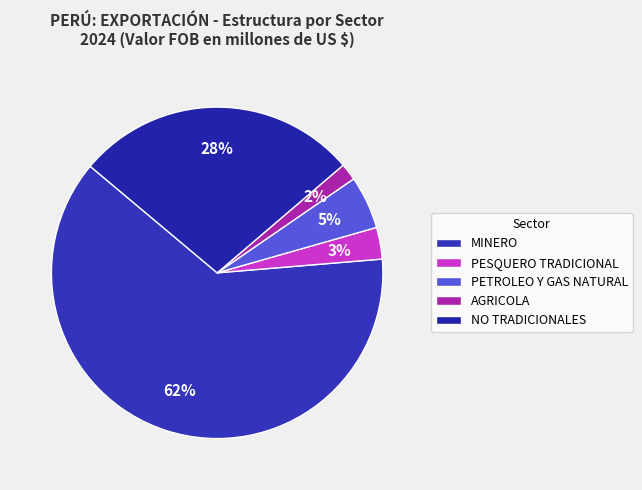

To the nearest percent, what portion does PESQUERO TRADICIONAL represent?

3%